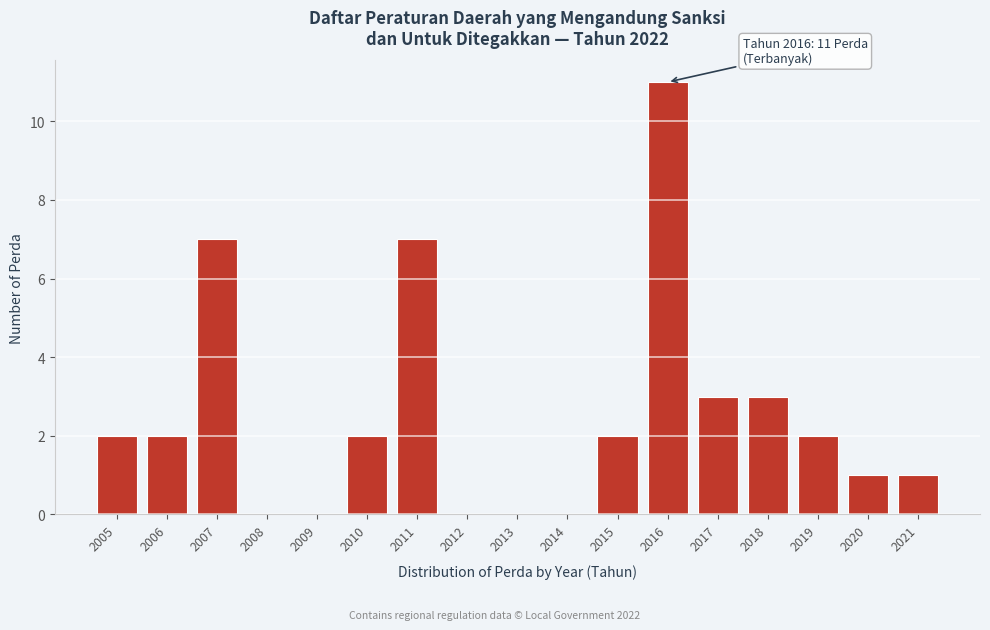

Reading left to right, transcribe all the data shown in this chart.

2005=2	2006=2	2007=7	2008=0	2009=0	2010=2	2011=7	2012=0	2013=0	2014=0	2015=2	2016=11	2017=3	2018=3	2019=2	2020=1	2021=1